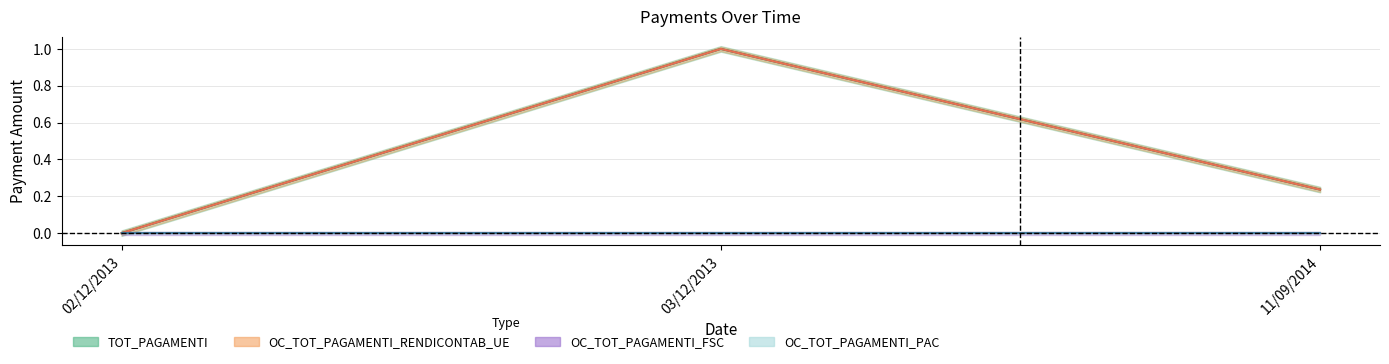

The value of OC_TOT_PAGAMENTI_RENDICONTAB_UE at 02/12/2013 is 0.5. True or false?

False